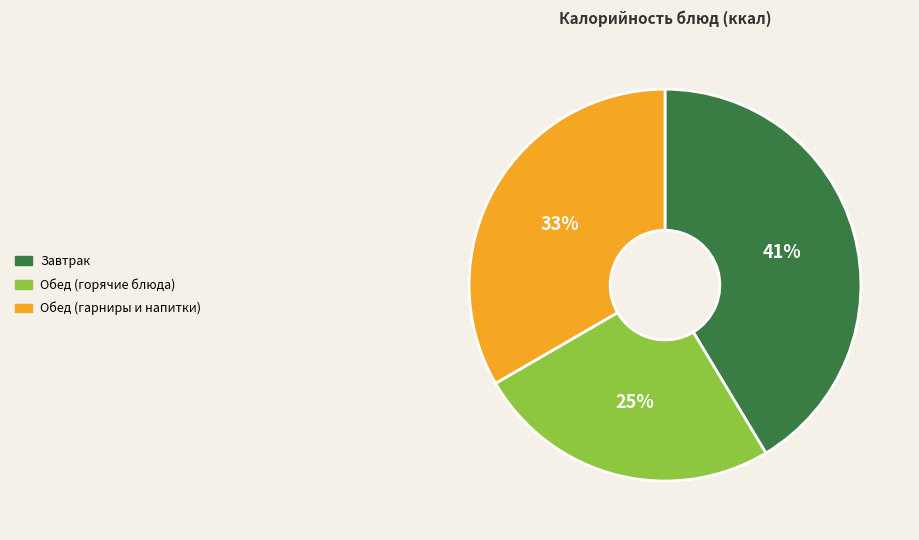

Is there any slice that represents more than half of the pie?

No